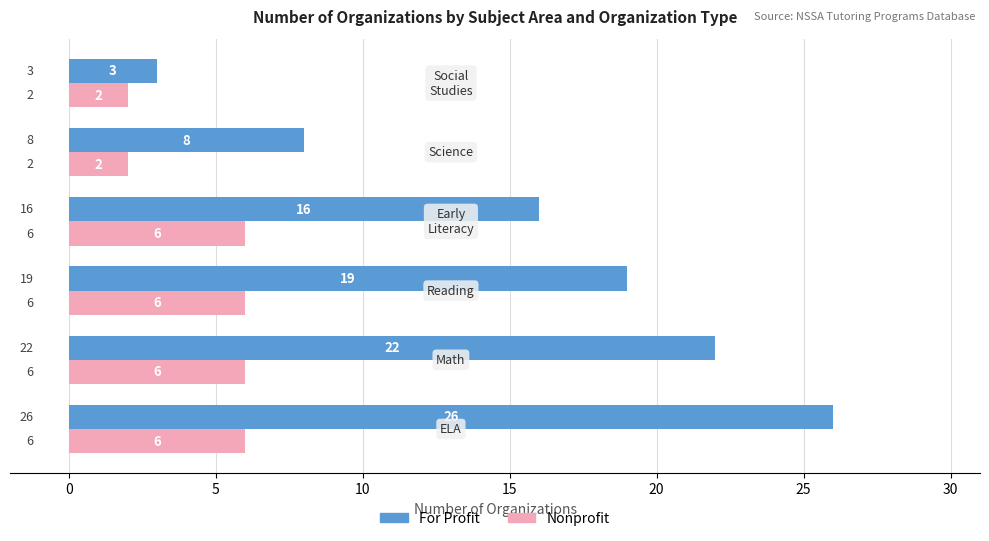

How many For Profit values are between 8 and 22?

4